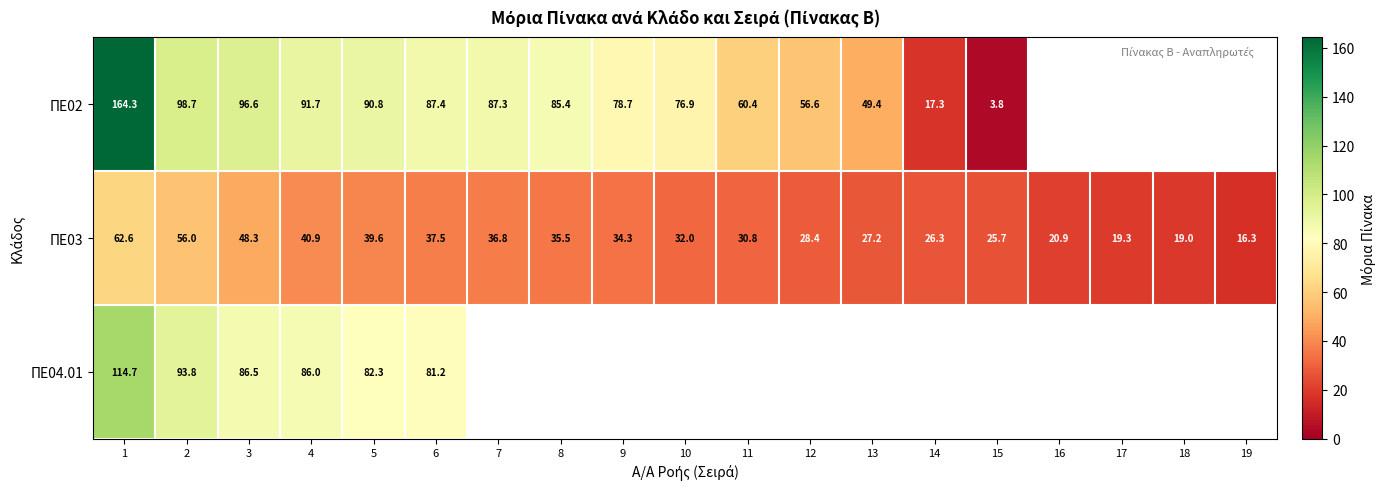

Which category has the highest value across all series?

1